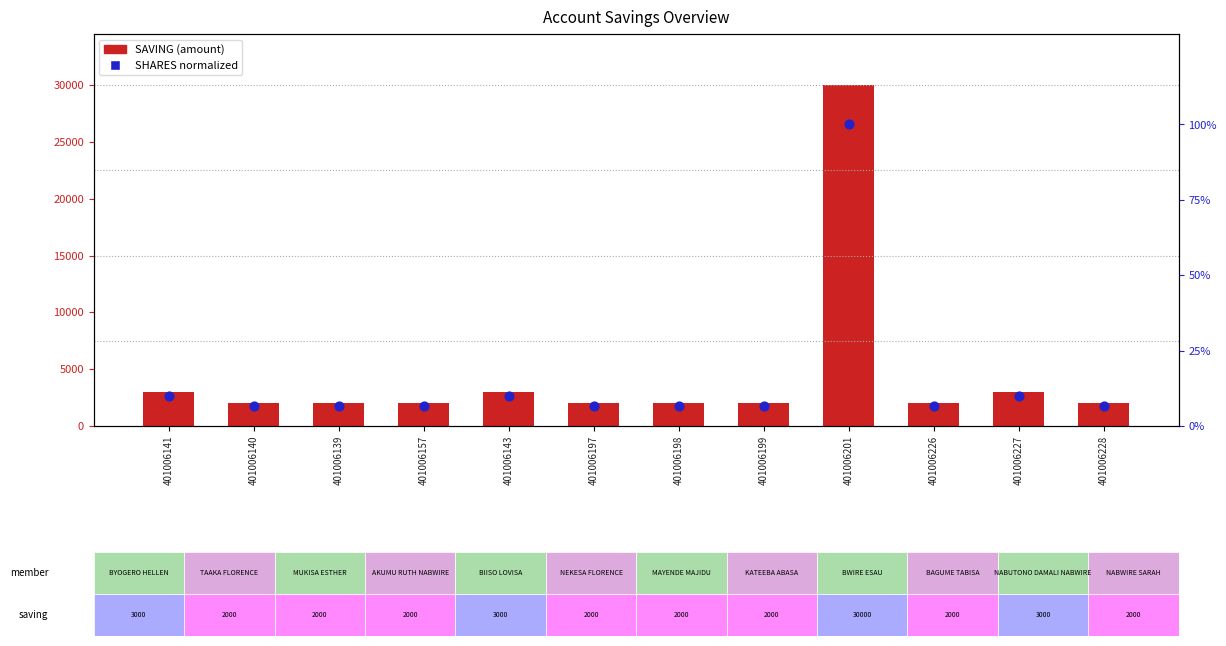

Which series contains the highest Y value?

SAVING